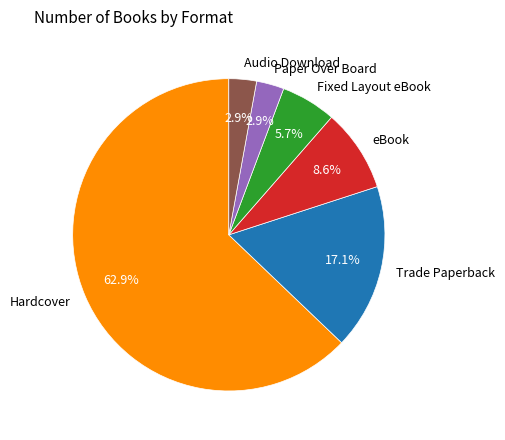

How many segments does this pie chart have?

6